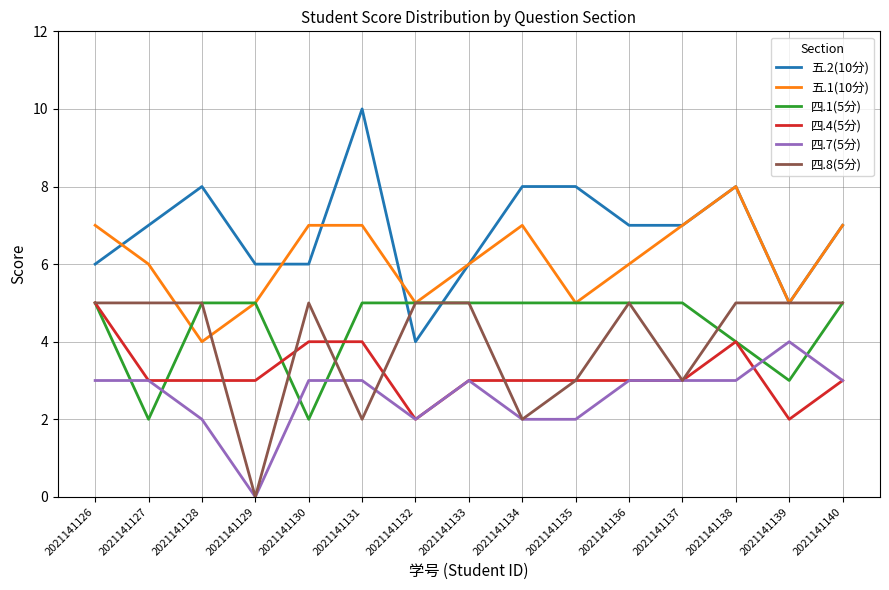

How many distinct data groups are displayed?

6